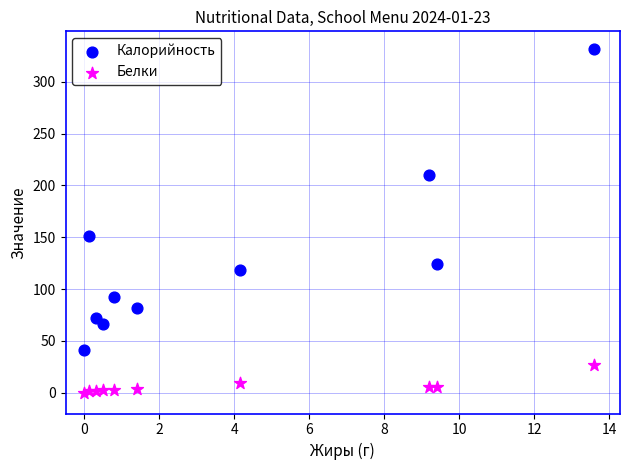

In the Калорийность series, what Y value is closest to 186?

210.0